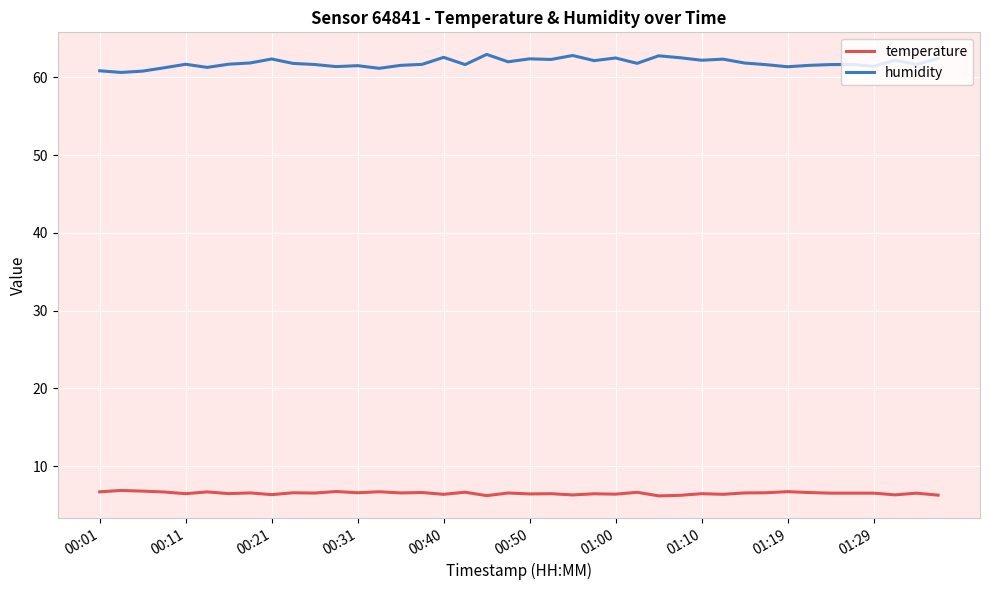

Which series has the largest range (max minus min)?

humidity